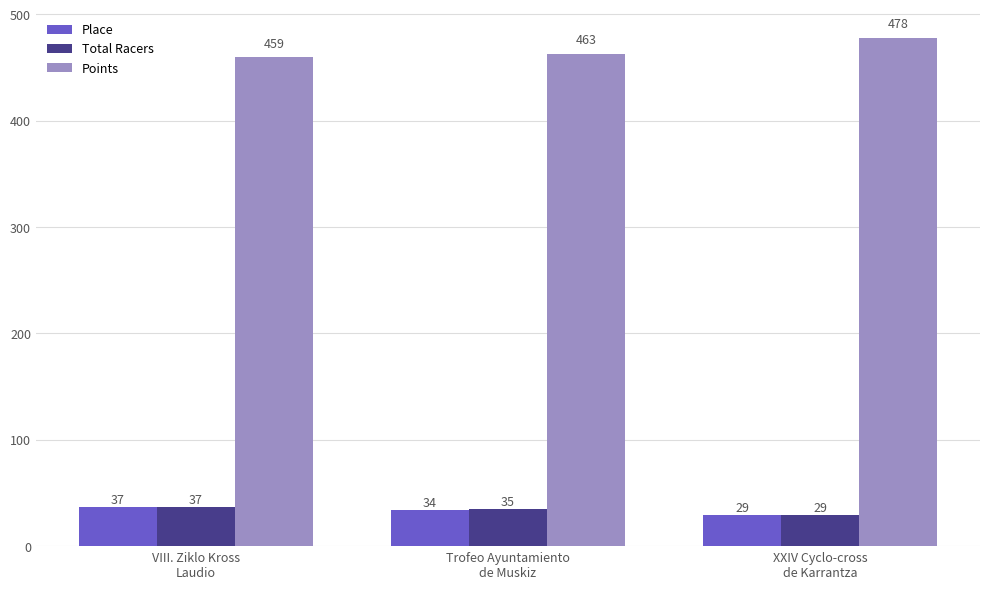

What is the average value of the Points series?

466.8